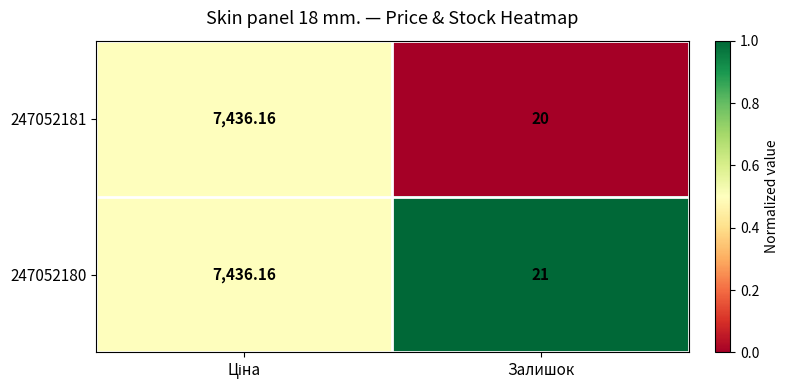

Rank the series at Залишок from highest to lowest value.

247052180, 247052181